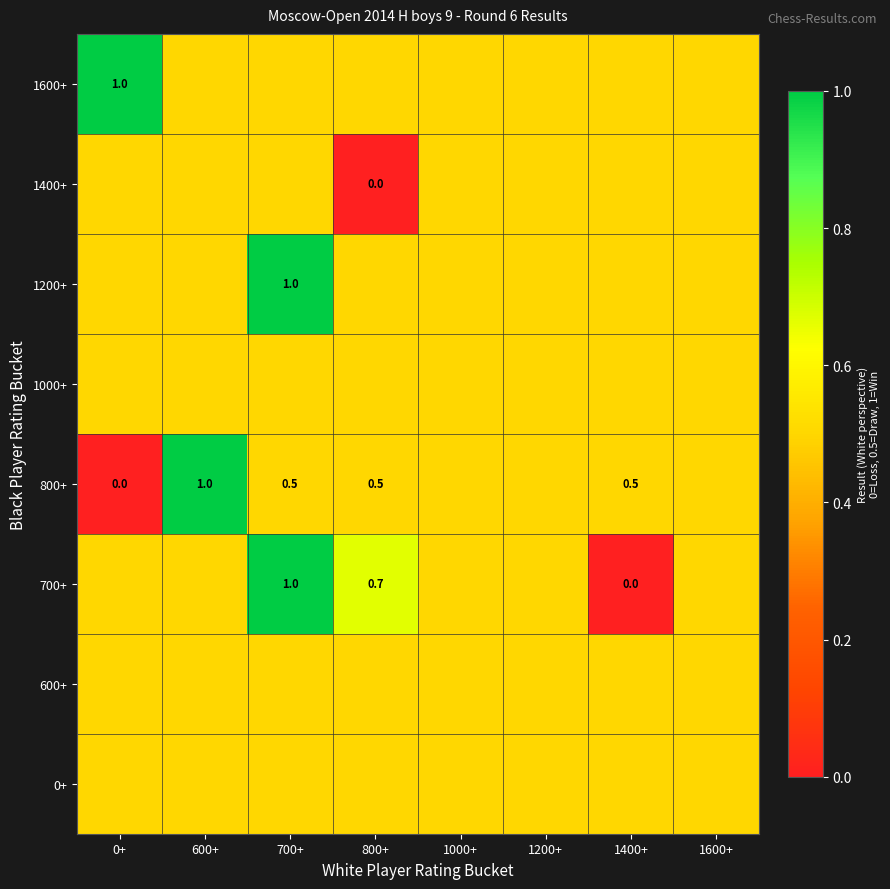

The 1600+ series shows 1.4 at 0+. True or false?

False